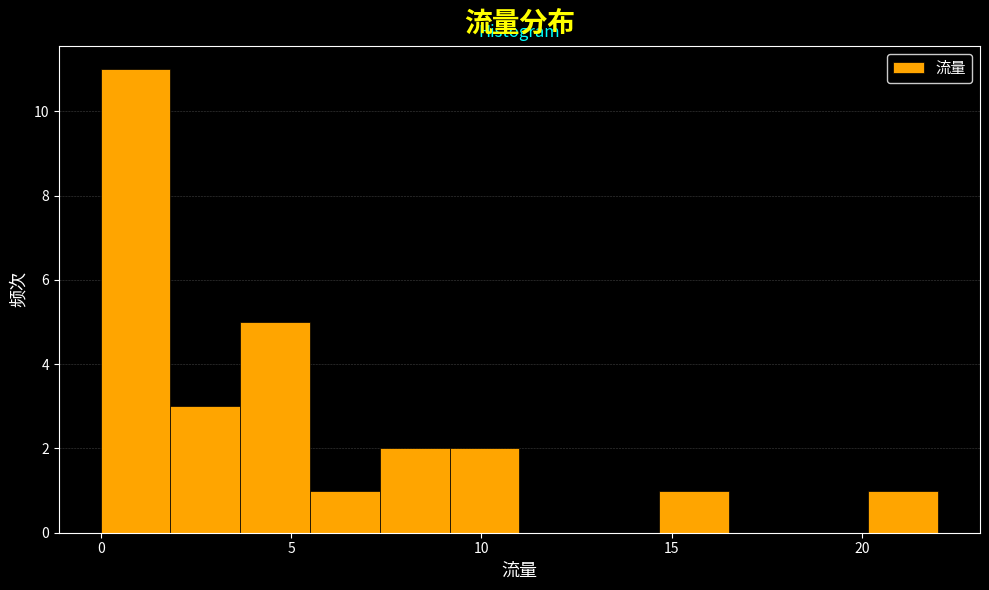

Around what value on the x-axis is the tallest bar? Give the approximate position of its centre, as read against the axis.

1.0